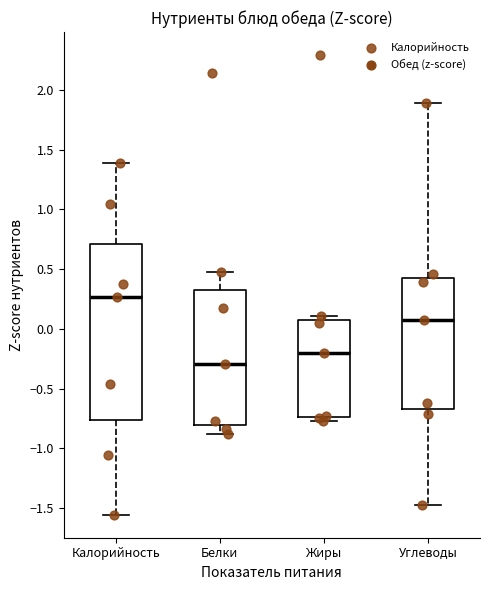

Reading left to right, transcribe this box plot: for each box, give where its median line is, the range the box spans, and where its two whiskers end, as read against the y-axis. The values are not printed on the chart, so give them approximately, as read against the axis.

Калорийность: median 0.25, box -0.75 to 0.70, whiskers -1.55 to 1.40
Белки: median -0.30, box -0.80 to 0.30, whiskers -0.90 to 0.50
Жиры: median -0.20, box -0.75 to 0.10, whiskers -0.75 (just below the box's lower edge) to 0.10 (just above the box's upper edge)
Углеводы: median 0.05, box -0.65 to 0.45, whiskers -1.45 to 1.90